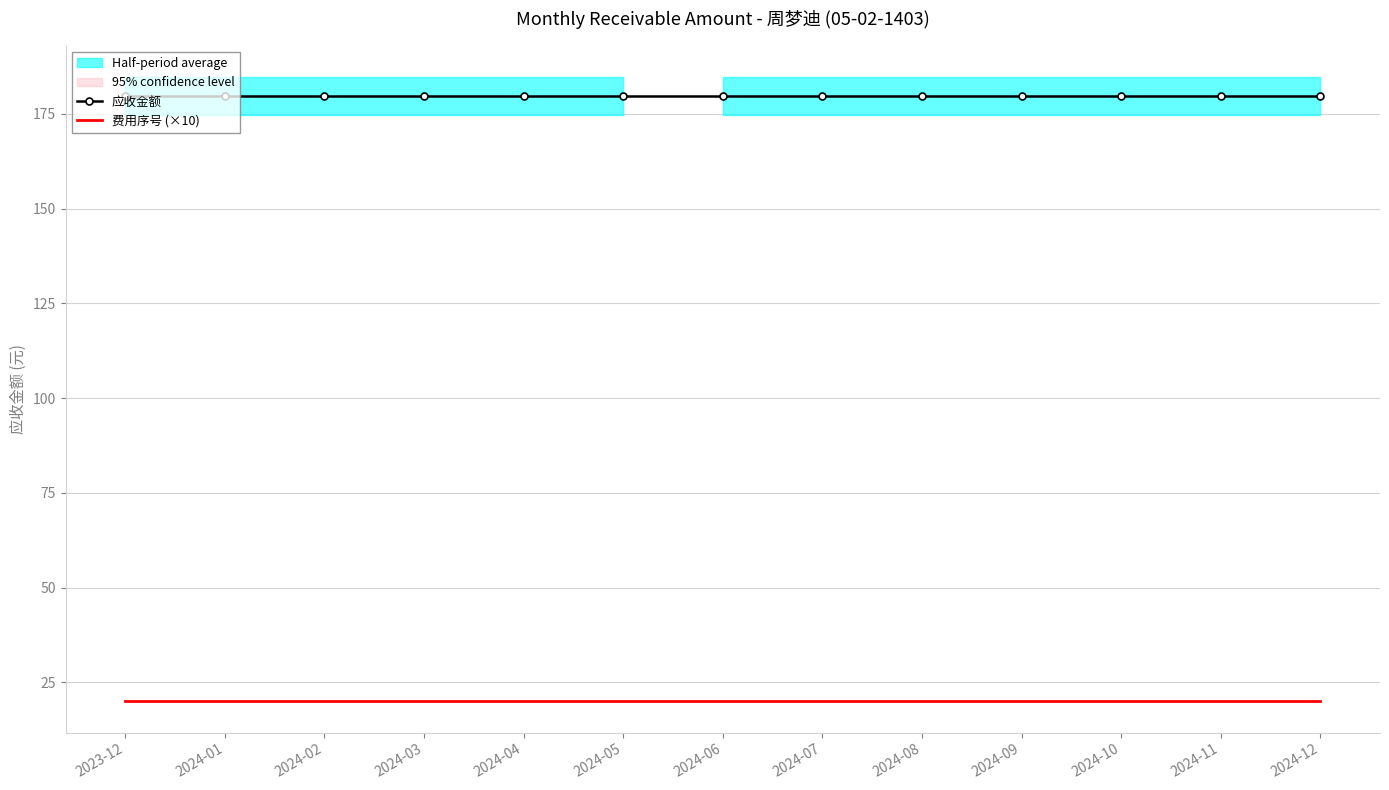

What are all the series names shown in the legend?

应收金额, 费用序号 (×10)